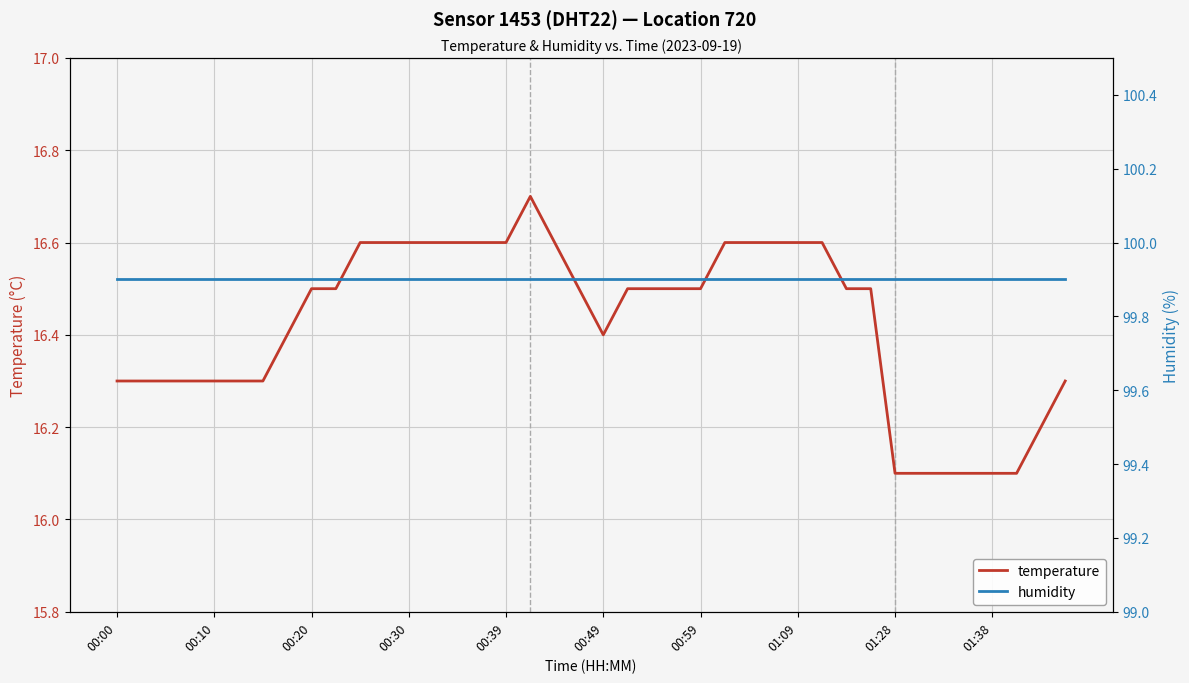

The value of temperature at 00:00 is 28.3. True or false?

False